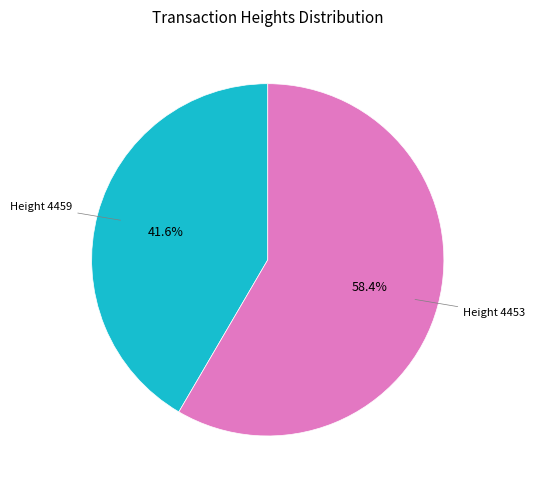

Which slice is the largest?

Height 4453